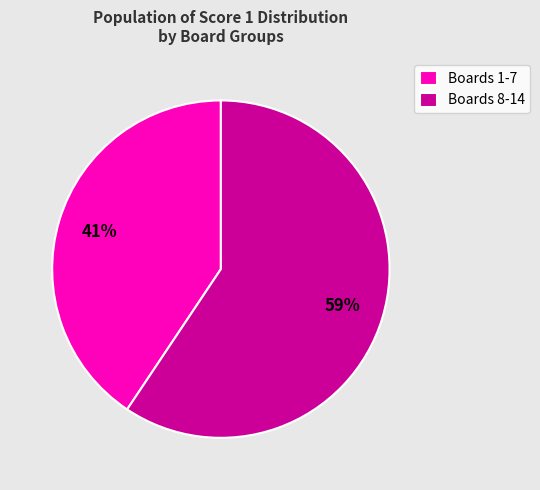

To the nearest percent, what percentage of the pie is Boards 8-14?

59%